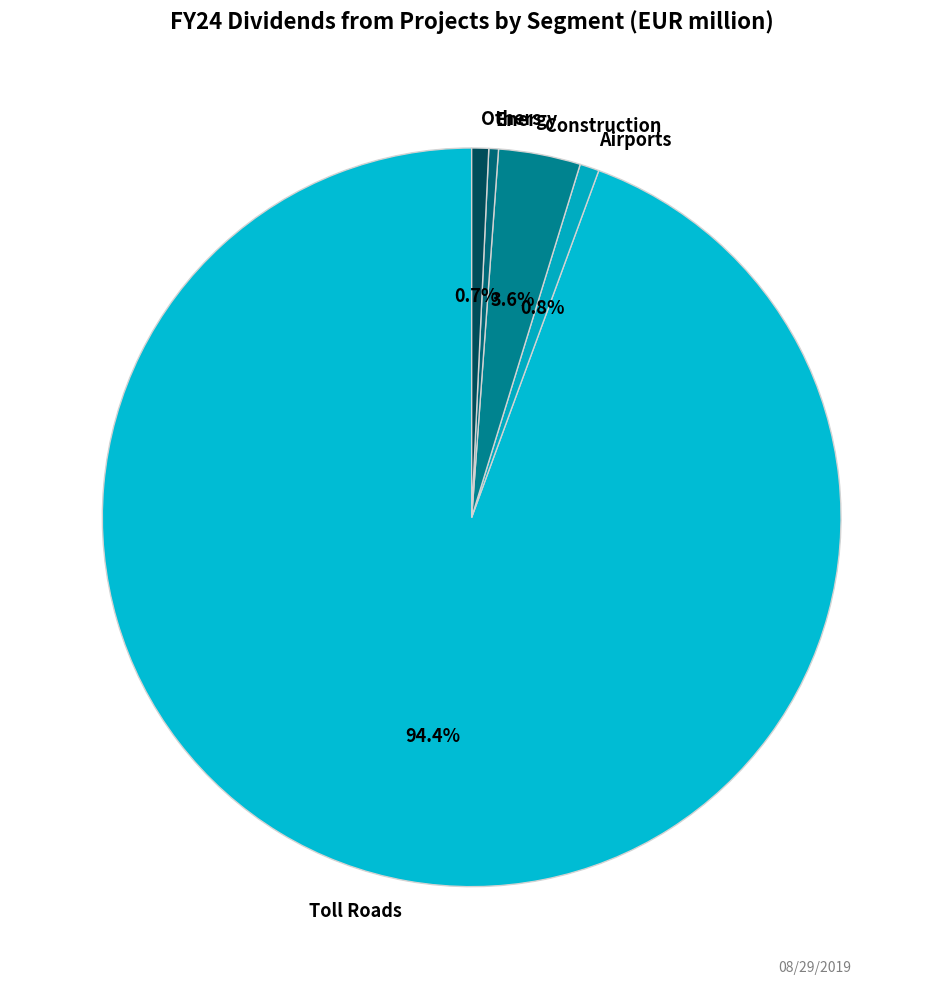

Combined, do Others and Construction account for over 50%?

No